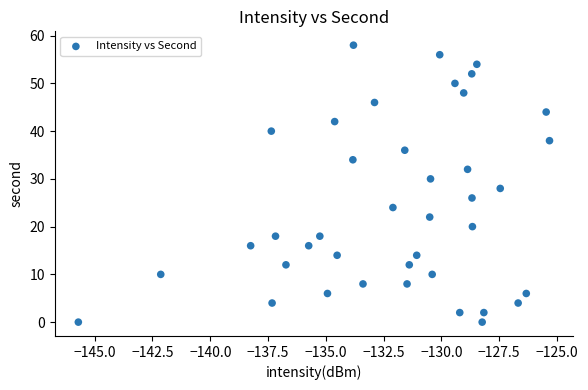

What is the range of Y values (max minus min)?

58